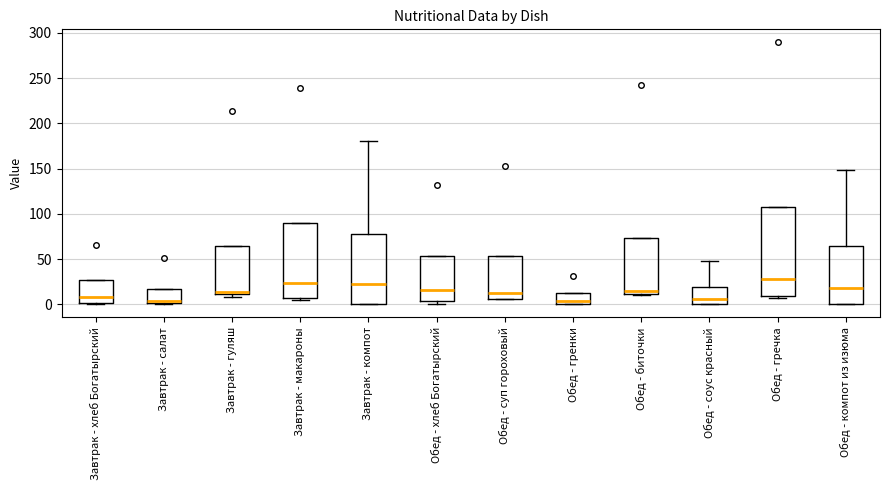

Reading left to right, read every box against the y-axis: the position of its median line, the range the box covers, and the ends of its whiskers. The values are not printed on the chart, so give them approximately, as read against the axis.

Завтрак - хлеб Богатырский: median 10, box 0 to 25, whiskers 0 to 25
Завтрак - салат: median 5, box 0 to 15, whiskers 0 to 15
Завтрак - гуляш: median 15, box 10 to 65, whiskers 10 (just below the box's lower edge) to 65
Завтрак - макароны: median 25, box 5 to 90, whiskers 5 (just below the box's lower edge) to 90
Завтрак - компот: median 25, box 0 to 80, whiskers 0 to 180
Обед - хлеб Богатырский: median 15, box 5 to 55, whiskers 0 to 55
Обед - суп гороховый: median 15, box 5 to 55, whiskers 5 to 55
Обед - гренки: median 5, box 0 to 15, whiskers 0 to 15
Обед - биточки: median 15, box 10 to 75, whiskers 10 to 75
Обед - соус красный: median 5, box 0 to 20, whiskers 0 to 45
Обед - гречка: median 30, box 10 to 110, whiskers 5 to 110
Обед - компот из изюма: median 20, box 0 to 65, whiskers 0 to 150